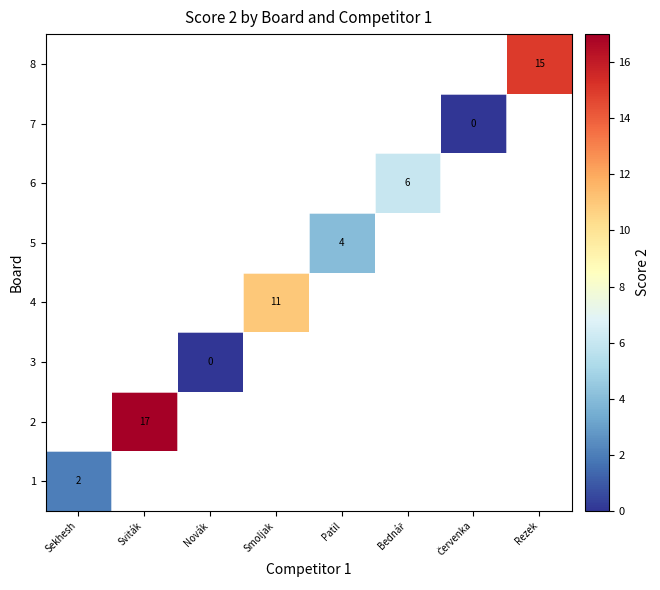

True or false: 2 has a value of 17 at Sviták.

True